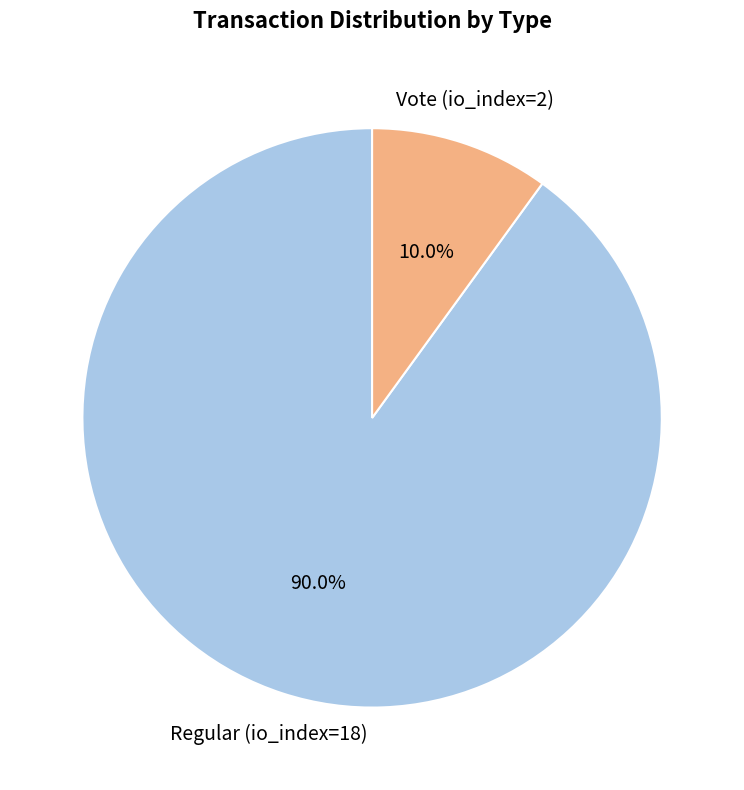

Is Vote (io_index=2) the majority of the pie?

No